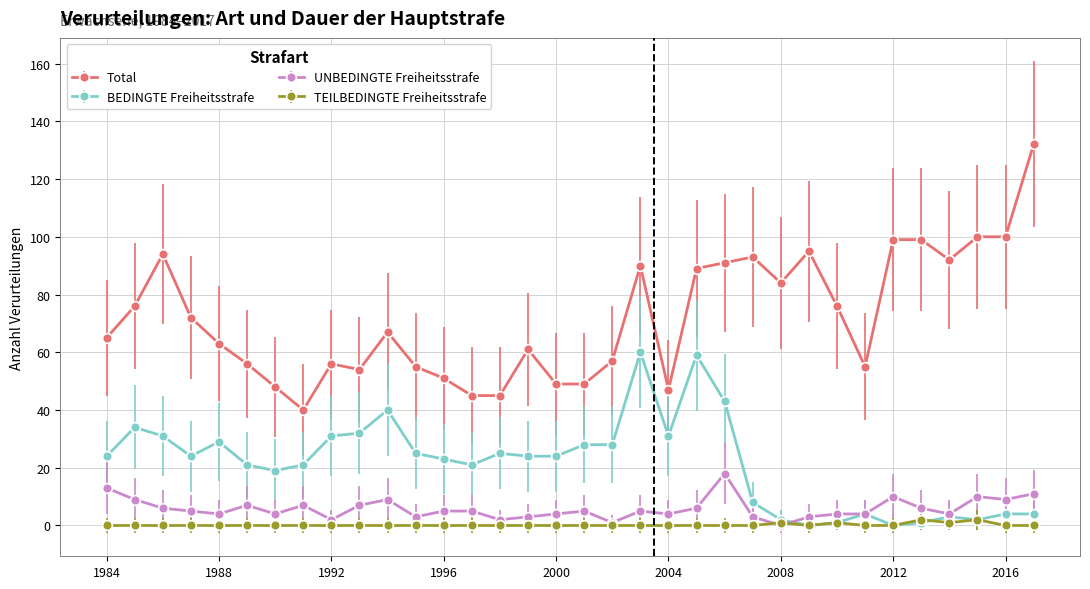

Which series has the largest range (max minus min)?

Total